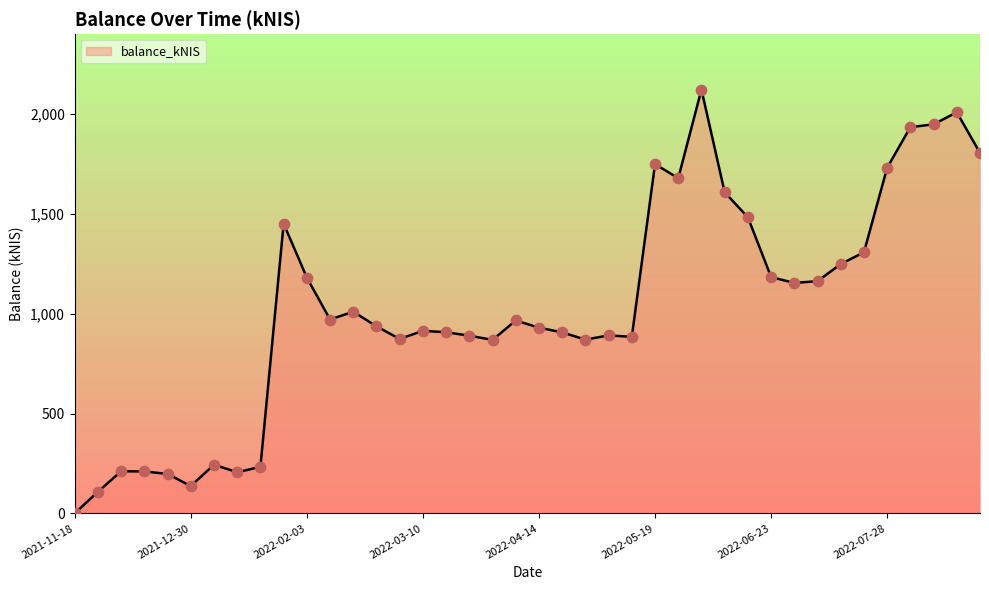

What is the greatest value displayed?

2122.4